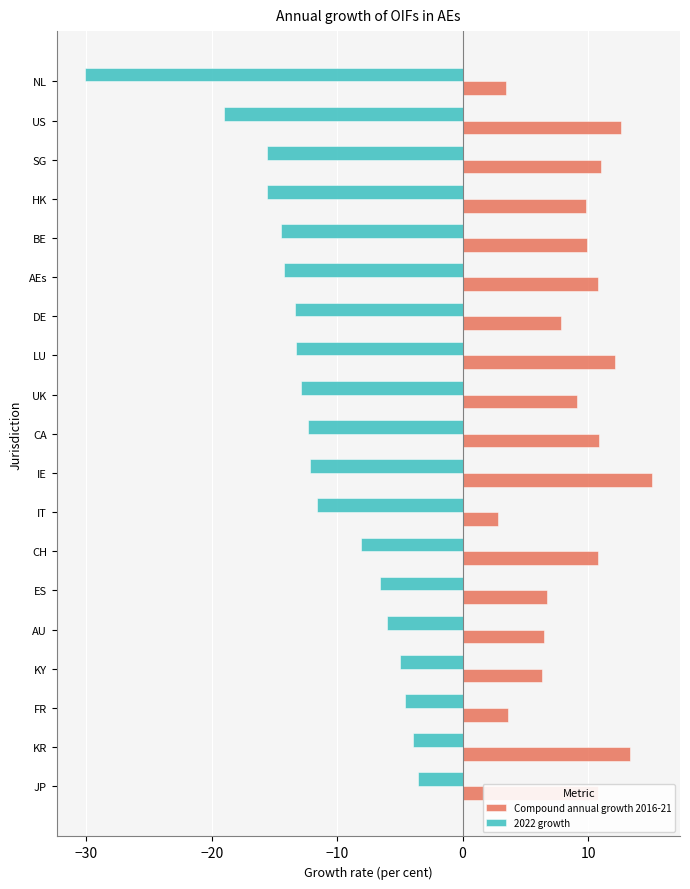

True or false: 2022 growth has a value of -12.9 at UK.

True